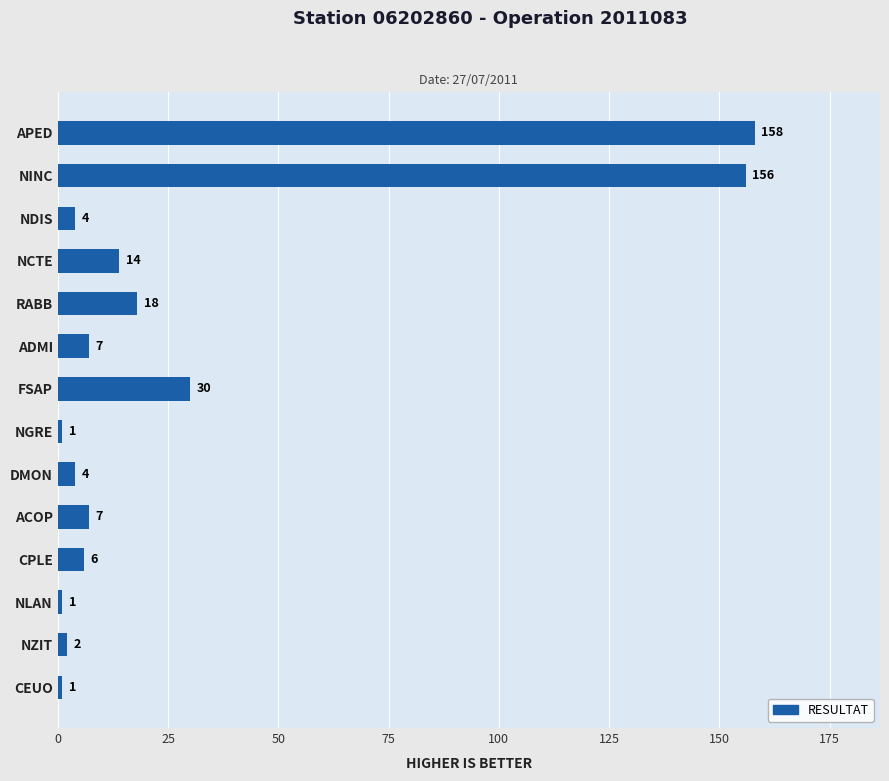

Reading top to bottom, what are all the values shown in this chart?

158	156	4	14	18	7	30	1	4	7	6	1	2	1